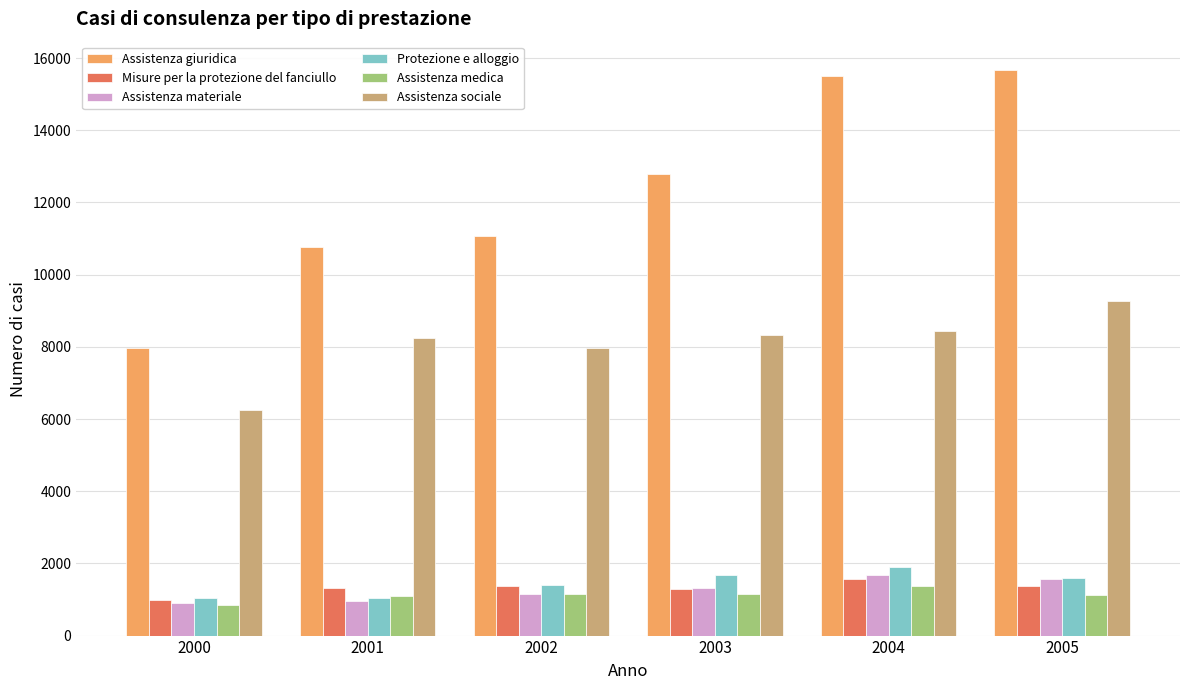

What is the maximum value for Assistenza materiale?

1666